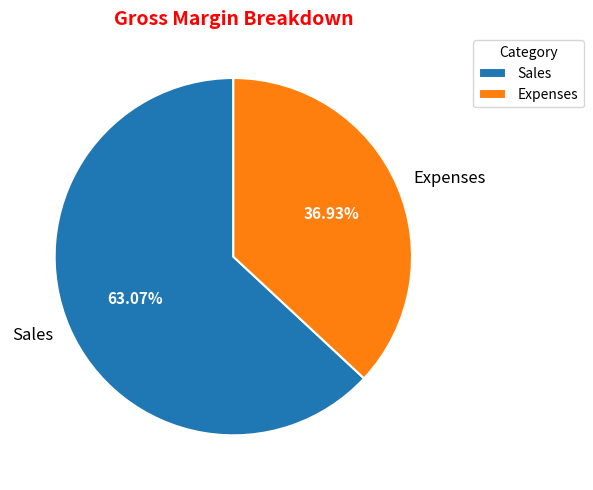

Is Expenses the majority of the pie?

No